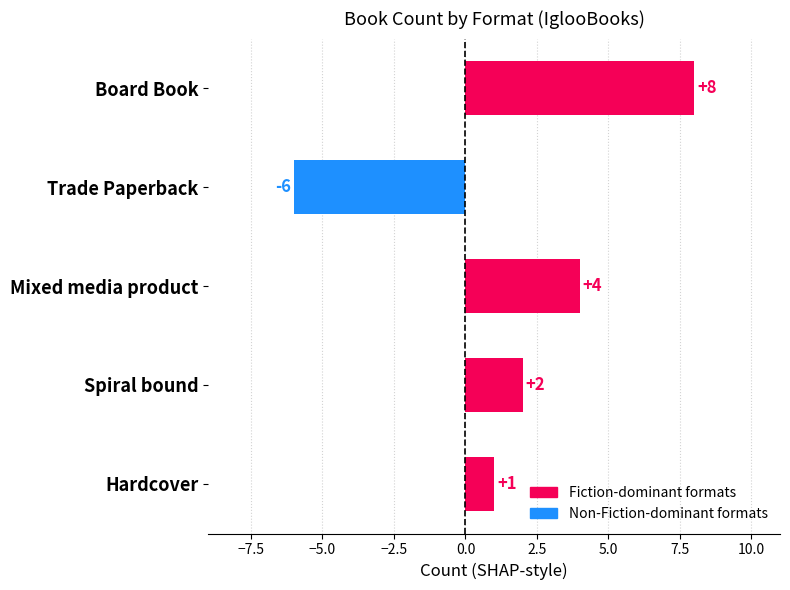

Reading bottom to top, list all the values displayed in this chart.

1	2	4	-6	8